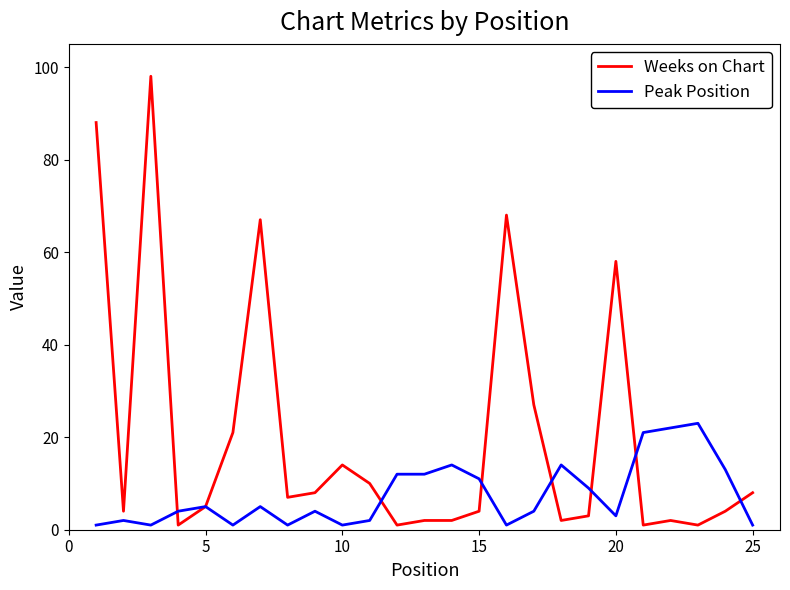

What is the greatest value displayed?

98